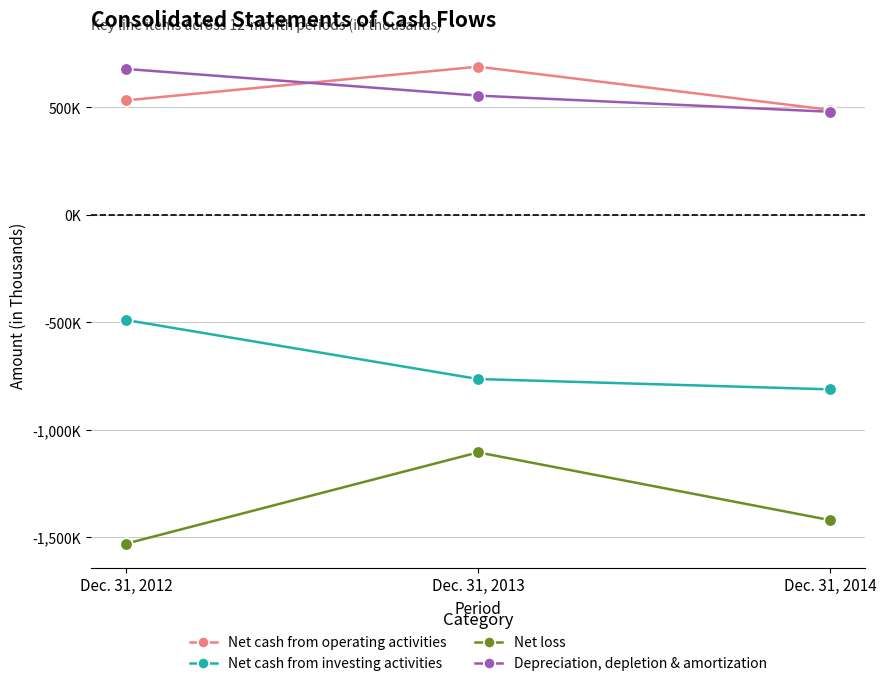

Rank the series at Dec. 31, 2012 from highest to lowest value.

Depreciation, depletion & amortization, Net cash from operating activities, Net cash from investing activities, Net loss